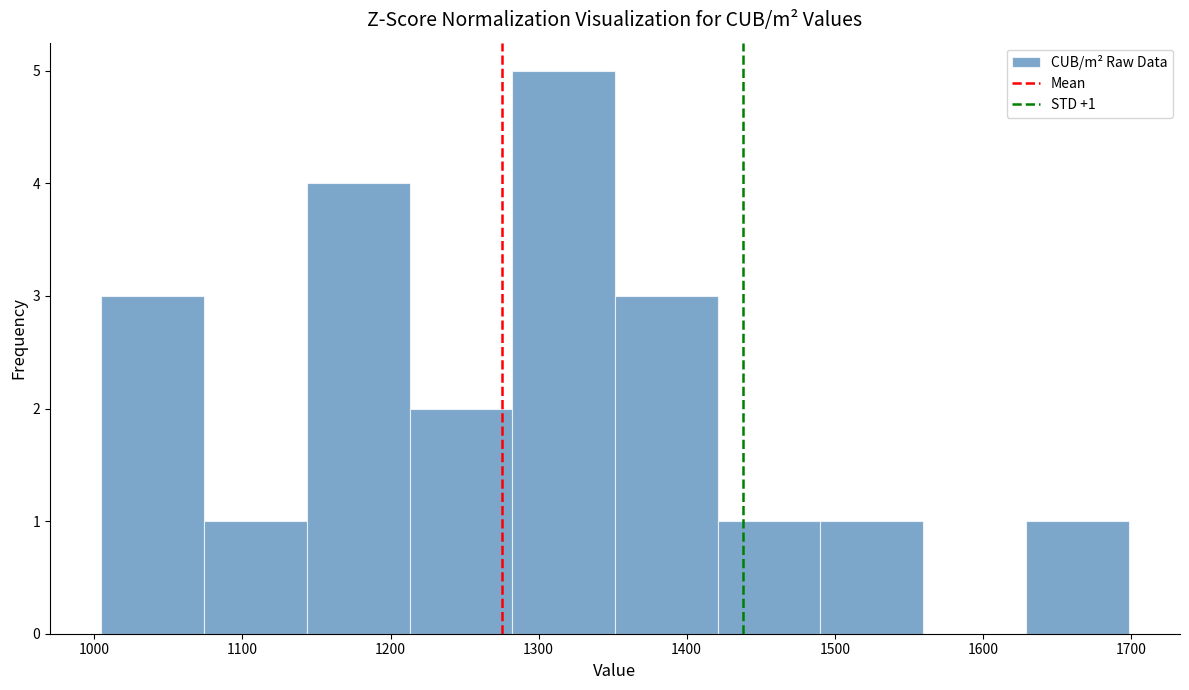

Which range on the x-axis has the tallest bar?

1280 to 1350